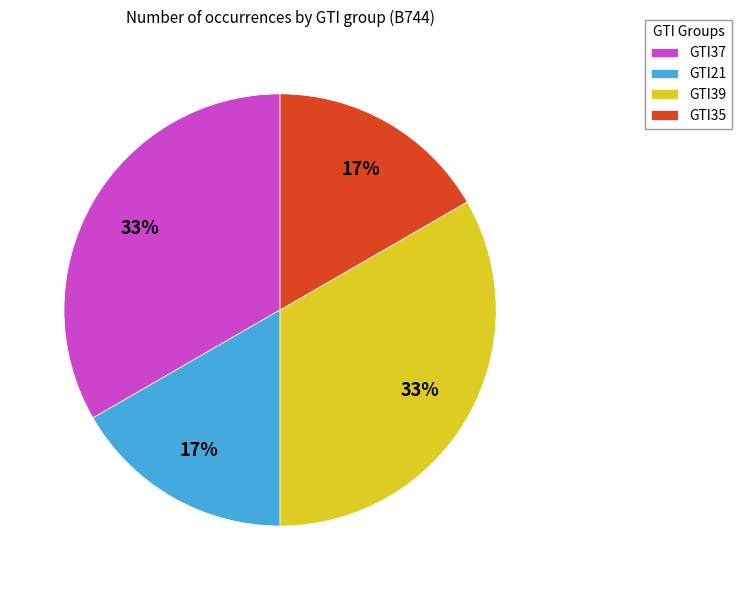

Count the number of slices in the pie.

4